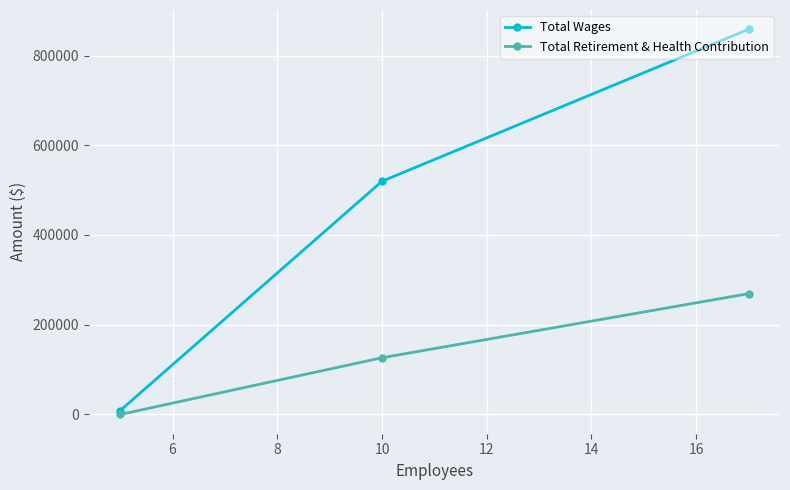

What is the maximum value for Total Wages?

858517